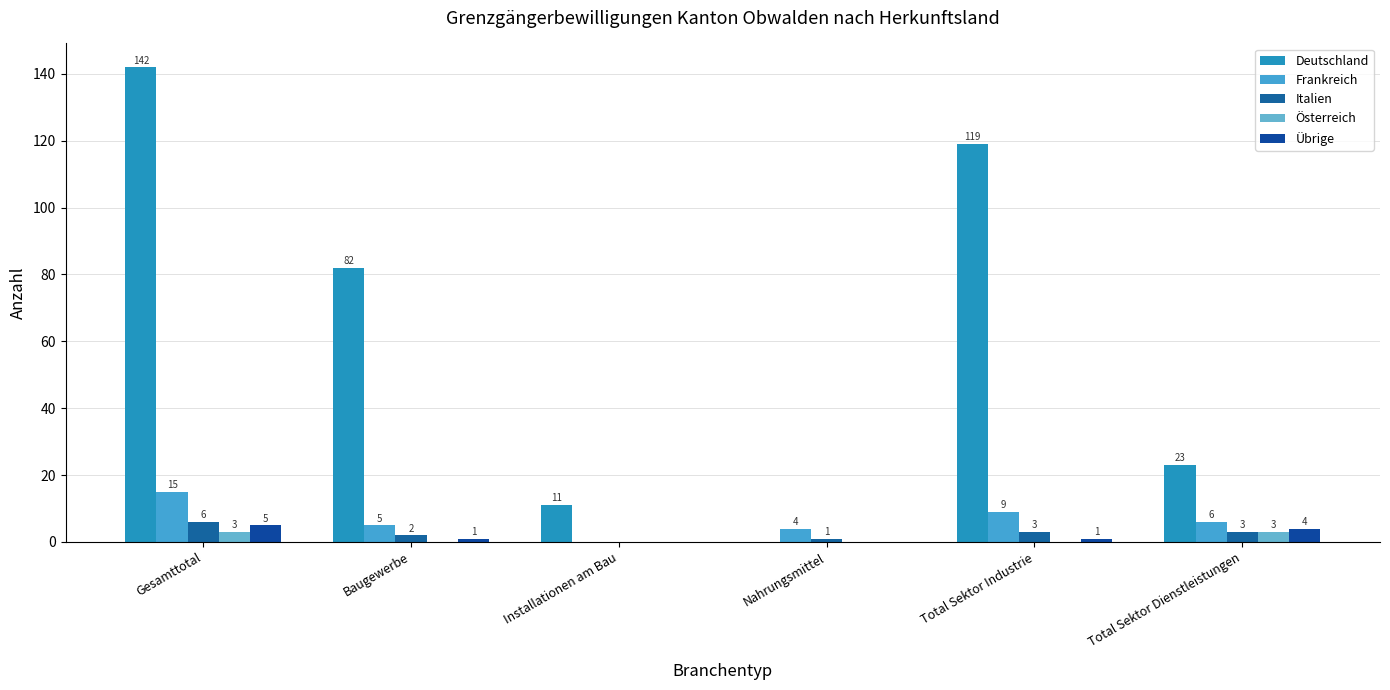

Count the Österreich values in the range 0 to 3.

6